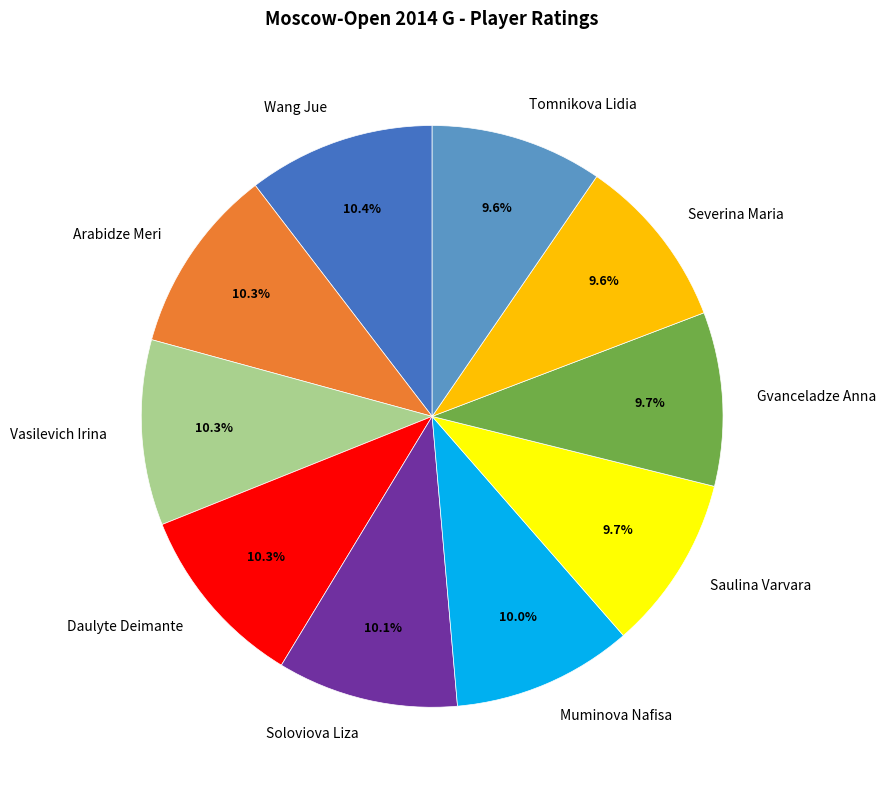

Do Muminova Nafisa and Daulyte Deimante together represent more than half of the pie?

No